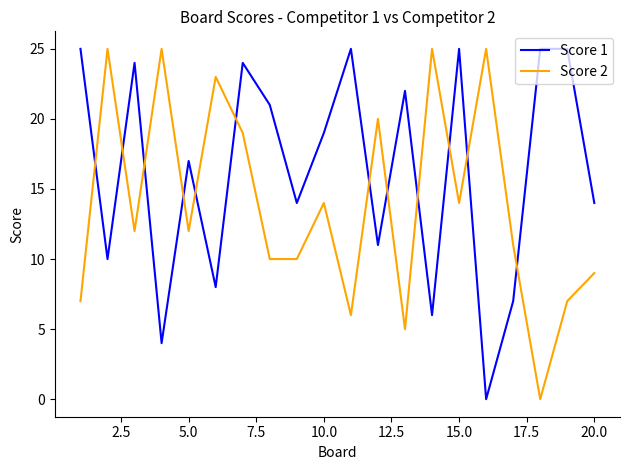

What is the maximum value shown in the chart?

25